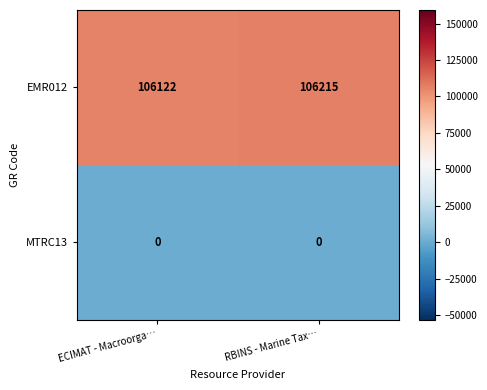

Which series has the largest range (max minus min)?

EMR012